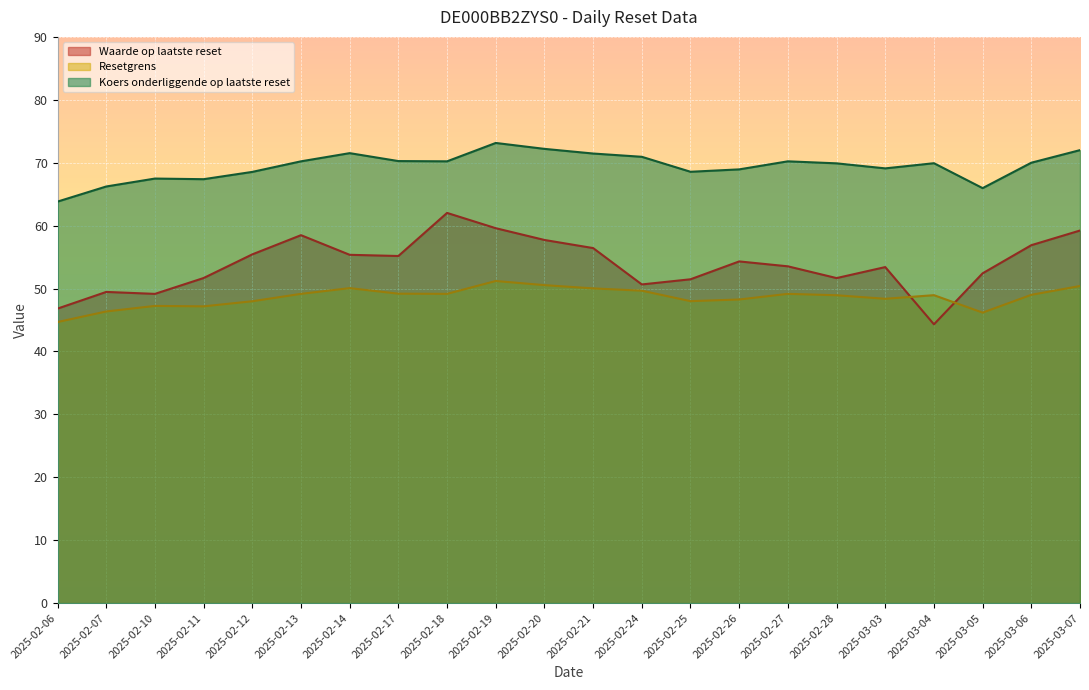

Does the chart display data point markers on the line(s)?

No